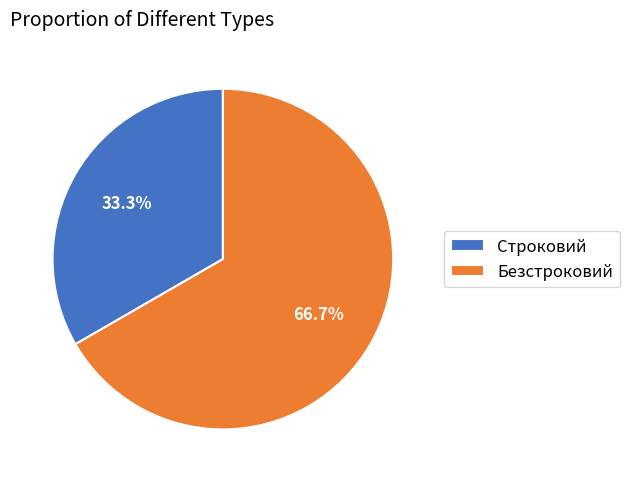

To the nearest percent, what percentage of the pie is Безстроковий?

67%